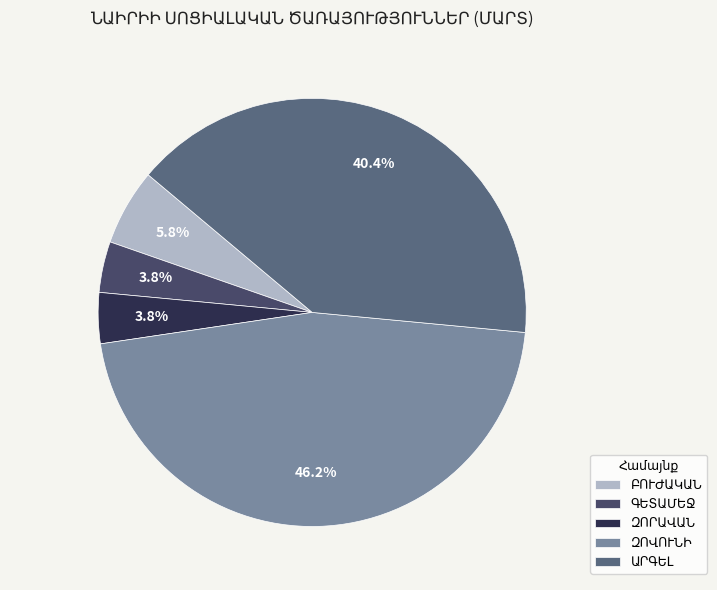

Is there a majority slice in this chart?

No